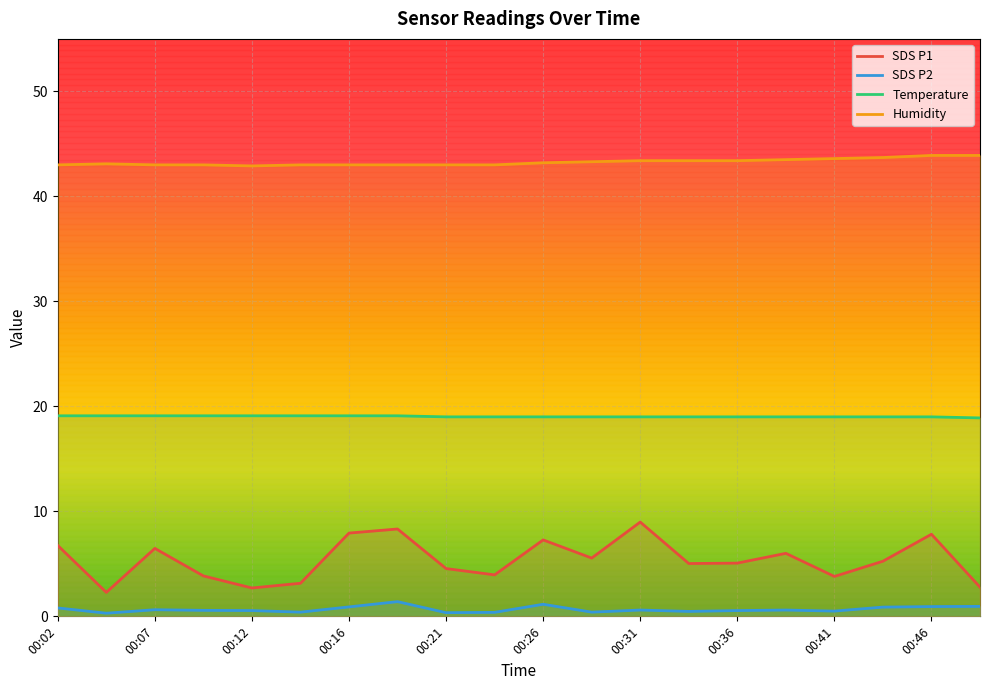

Count the Humidity values in the range 43 to 44.

19